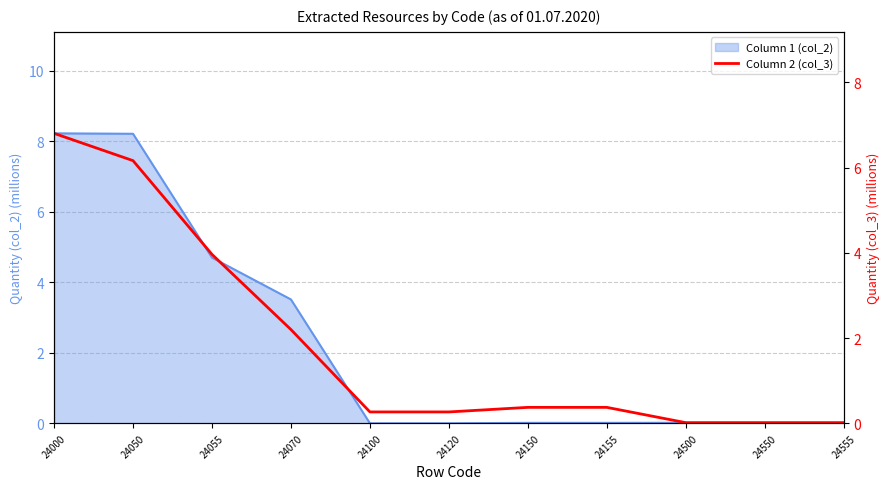

What is the sum of all values?

20.5